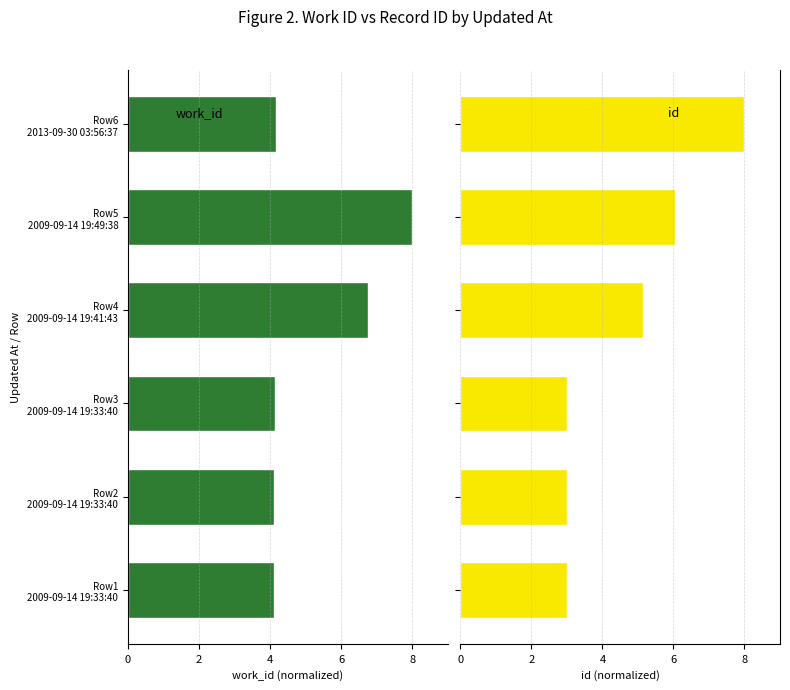

What position from the right is Row4 2009-09-14 19:41:43?

3